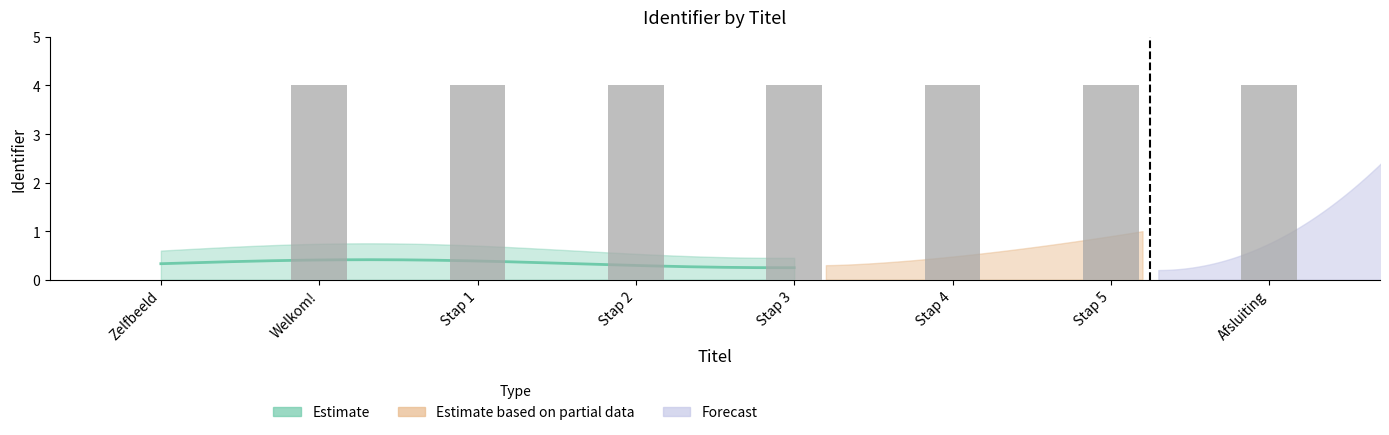

Where is the data nearest to the value 2?

Stap 1